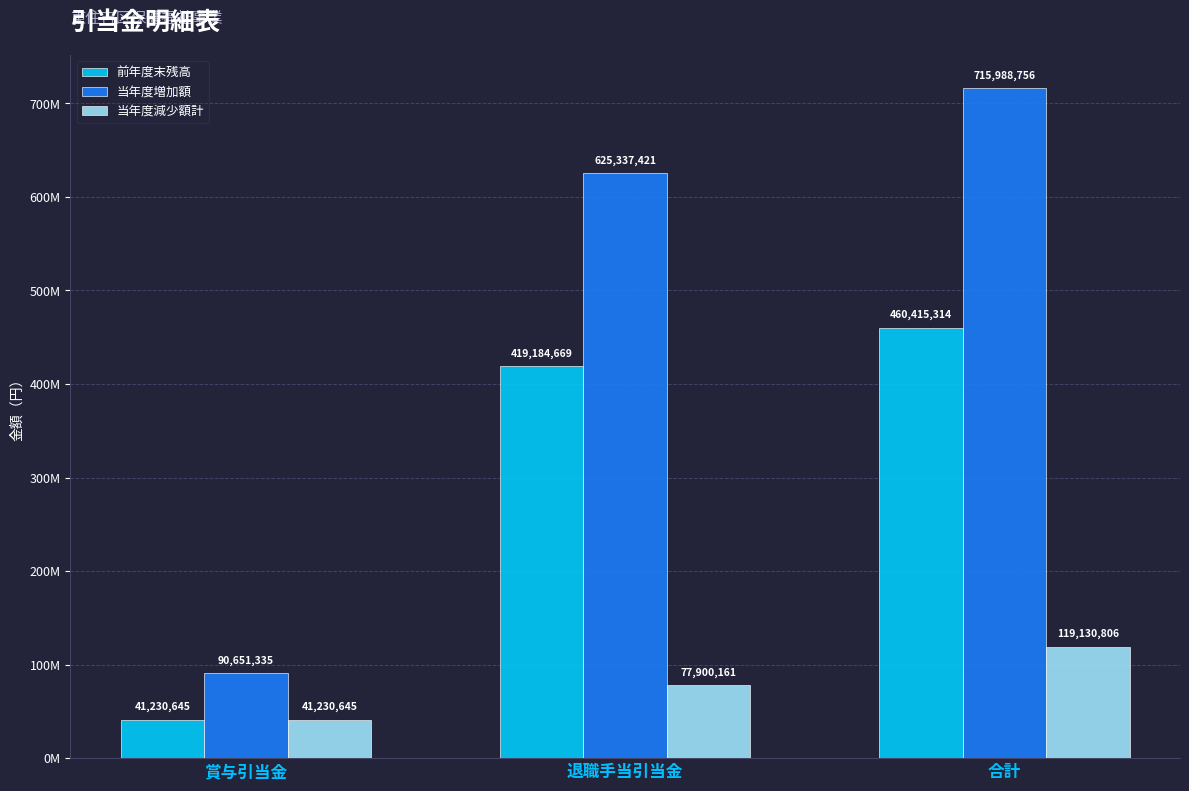

Are the bars grouped side by side (vs. stacked)?

Yes